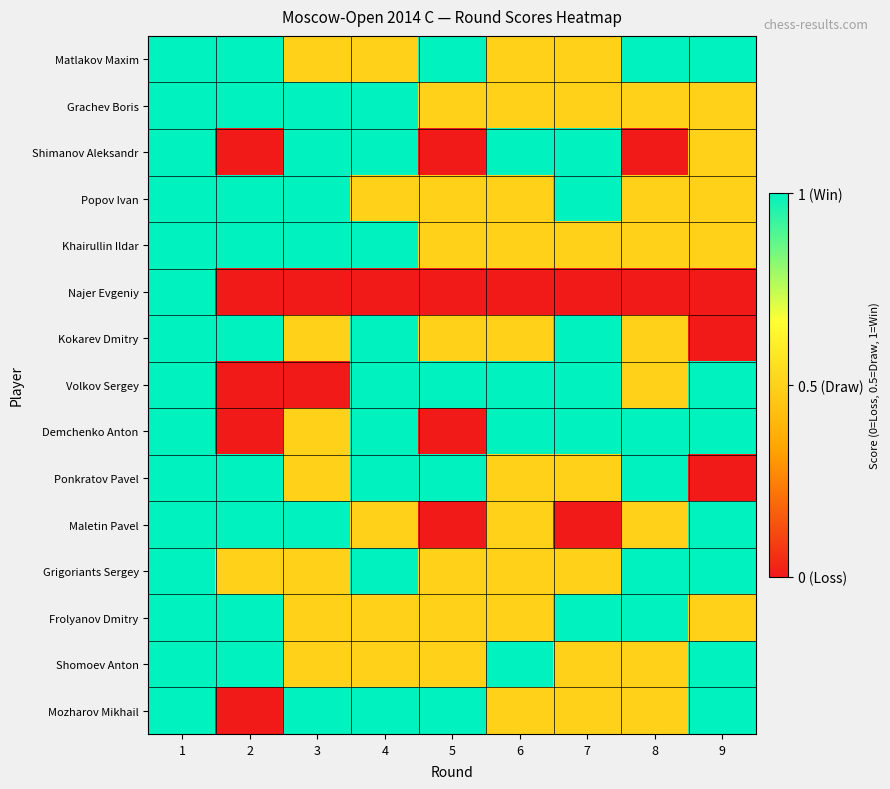

At how many categories does at least one series exceed 0?

9